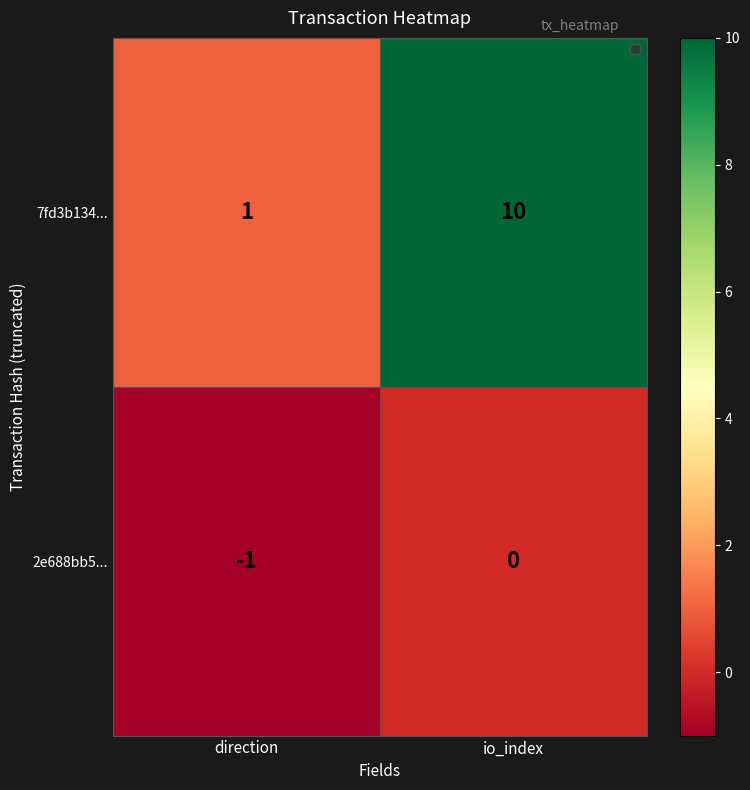

What is the spread (max minus min) of values at io_index?

10